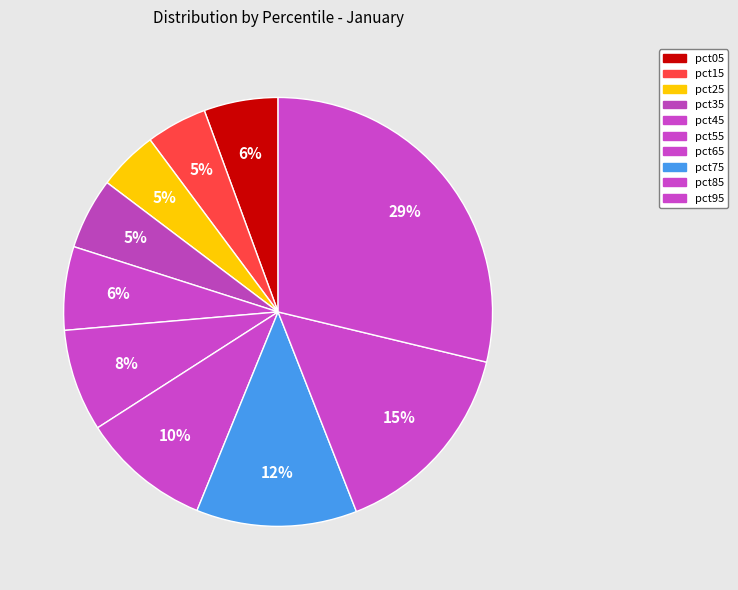

True or false: pct85 accounts for 28% of the total.

False